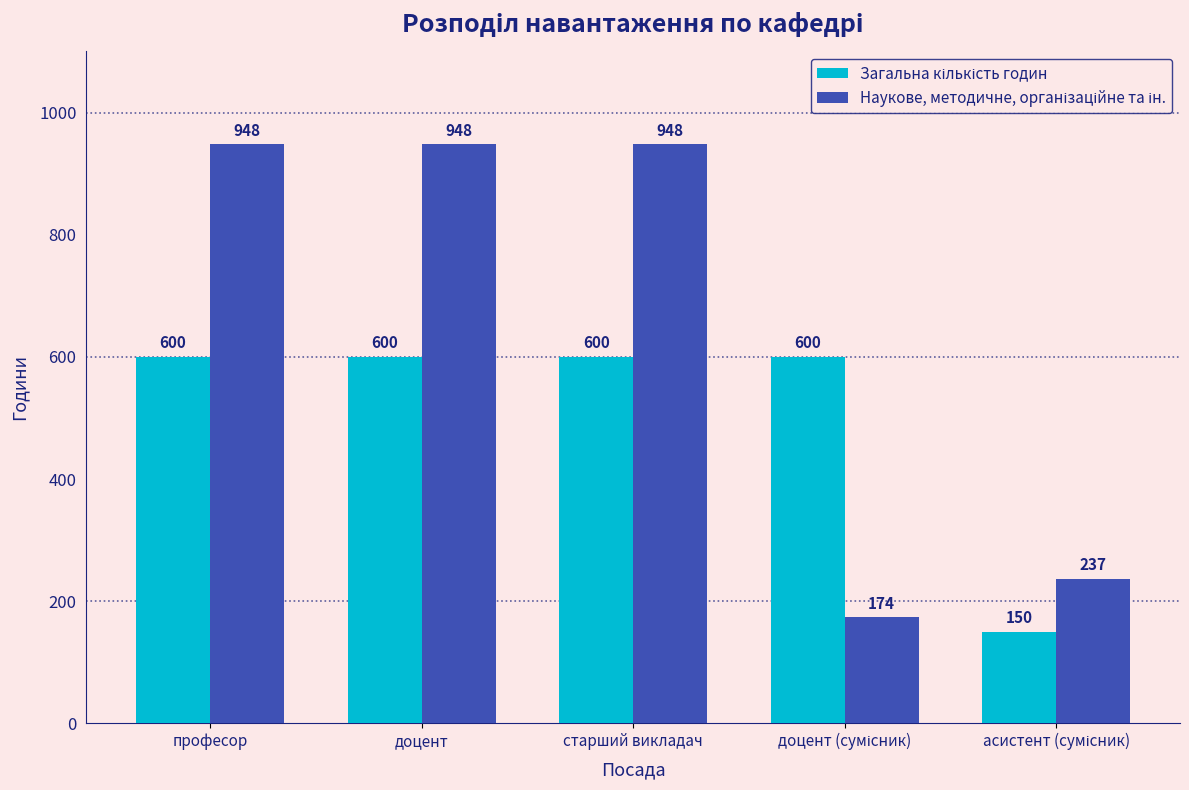

What is the spread (max minus min) of values at професор?

348